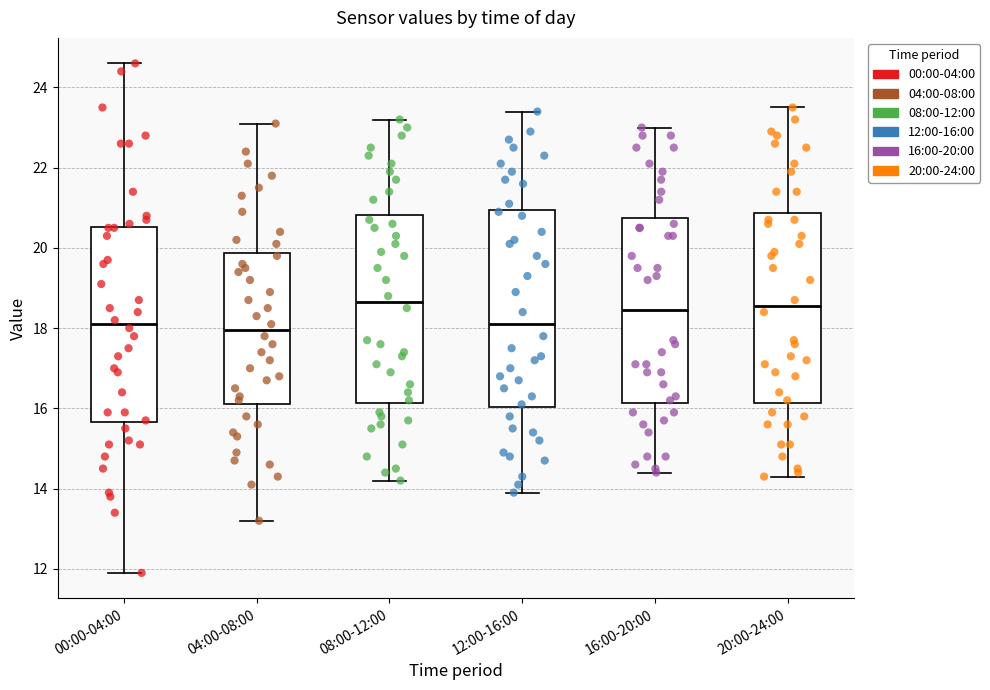

Where does the lower whisker of the box for 20:00-24:00 end on the y-axis? The values are not printed on the chart, so give them approximately, as read against the axis.

14.4